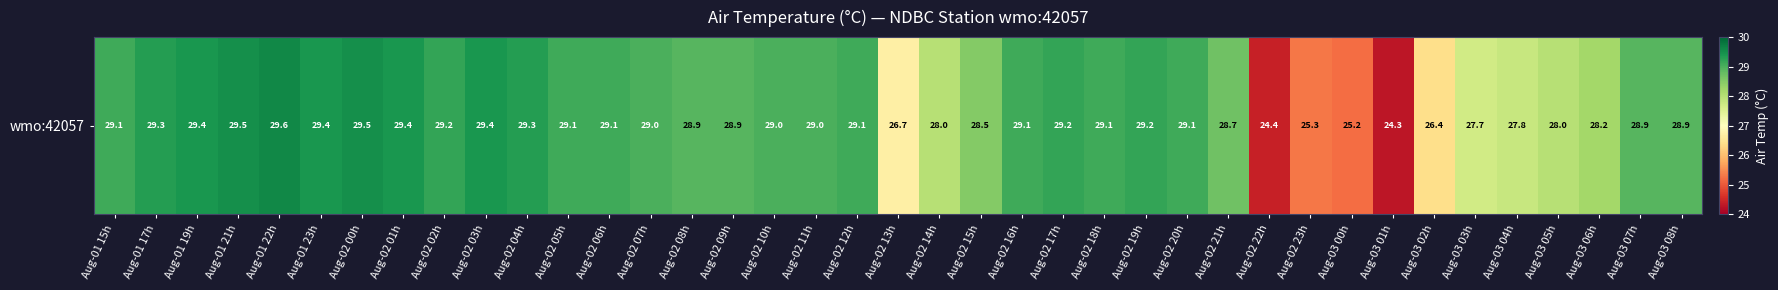

Where is the data nearest to the value 26?

Aug-03 02h